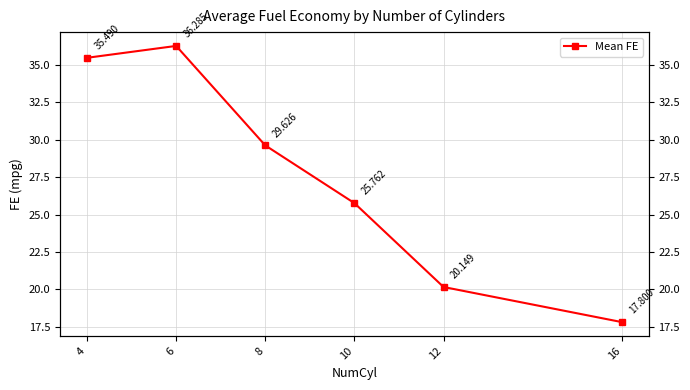

What is the sum of the values at 6 and 16?

54.1